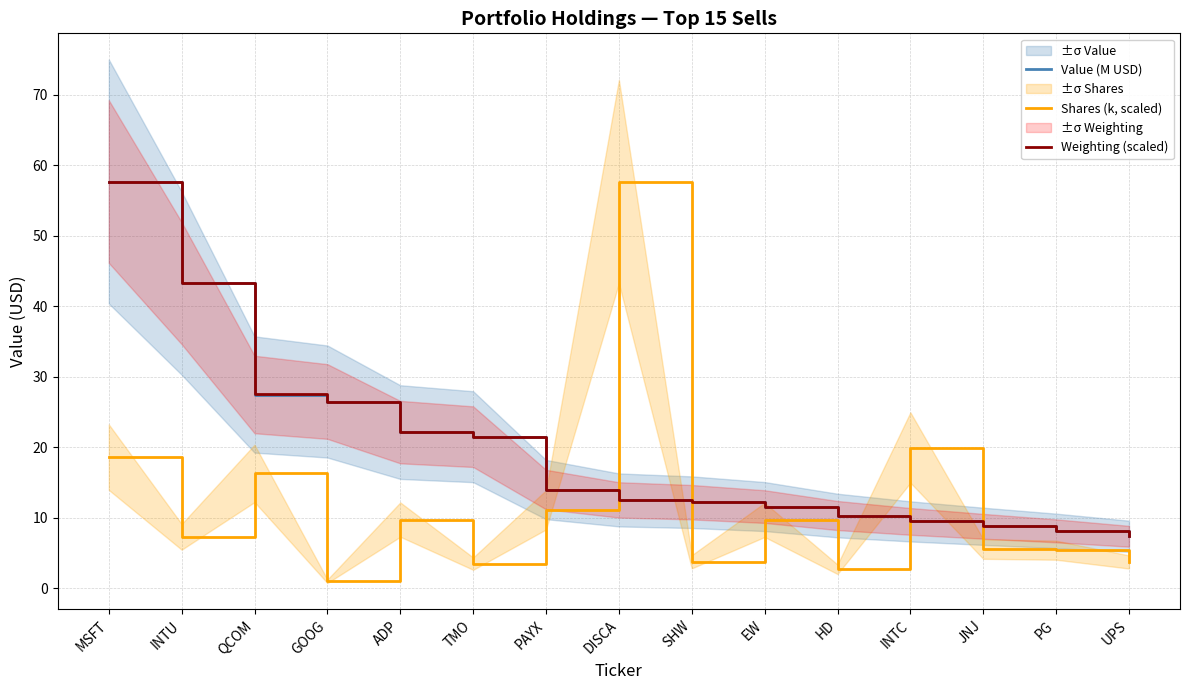

Reading right to left, what are all the values shown in this chart?

Value (M USD): 7.4	8.1	8.8	9.5	10.3	11.6	12.2	12.5	14.0	21.5	22.2	26.5	27.5	43.3	57.7
Shares (k, scaled): 3.7	5.4	5.6	20.0	2.7	9.7	3.8	57.7	11.1	3.5	9.7	1.0	16.3	7.3	18.6
Weighting (scaled): 7.4	8.1	8.8	9.5	10.3	11.6	12.2	12.5	14.0	21.5	22.1	26.5	27.5	43.3	57.7